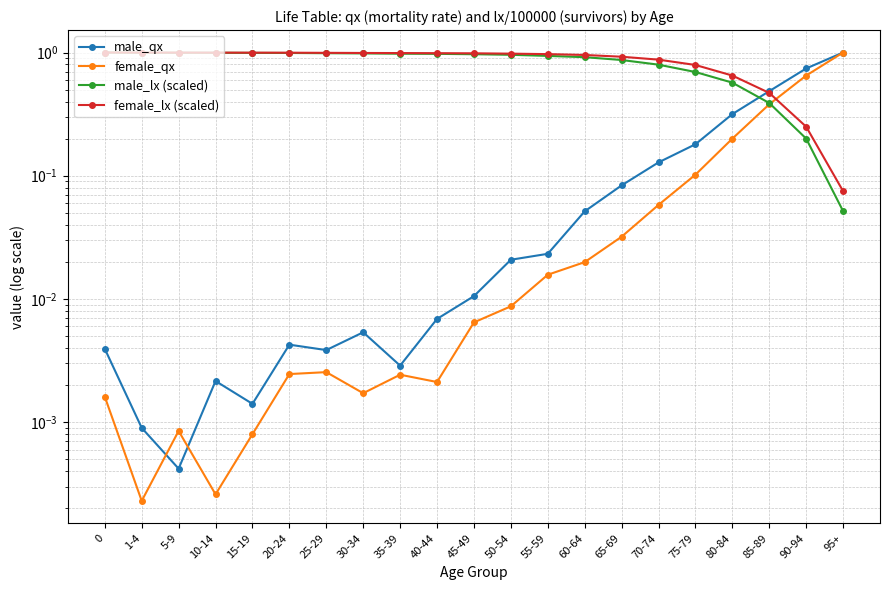

At 65-69, list the series in order from largest to smallest.

female_lx (scaled), male_lx (scaled), male_qx, female_qx